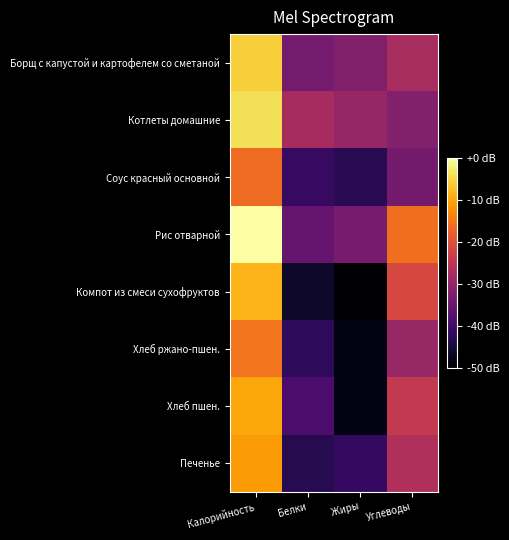

Reading left to right, transcribe all the data shown in this chart.

Борщ с капустой и картофелем со сметаной: Калорийность=-5.7	Белки=-33.6	Жиры=-32.1	Углеводы=-27.4
Котлеты домашние: Калорийность=-4.1	Белки=-27.7	Жиры=-29.7	Углеводы=-31.8
Соус красный основной: Калорийность=-16.2	Белки=-41.0	Жиры=-42.6	Углеводы=-34.0
Рис отварной: Калорийность=0.0	Белки=-35.7	Жиры=-33.5	Углеводы=-16.0
Компот из смеси сухофруктов: Калорийность=-8.6	Белки=-46.2	Жиры=-50.0	Углеводы=-21.5
Хлеб ржано-пшен.: Калорийность=-15.3	Белки=-42.2	Жиры=-48.3	Углеводы=-29.5
Хлеб пшен.: Калорийность=-9.9	Белки=-38.8	Жиры=-48.3	Углеводы=-24.1
Печенье: Калорийность=-11.0	Белки=-43.0	Жиры=-41.4	Углеводы=-26.5